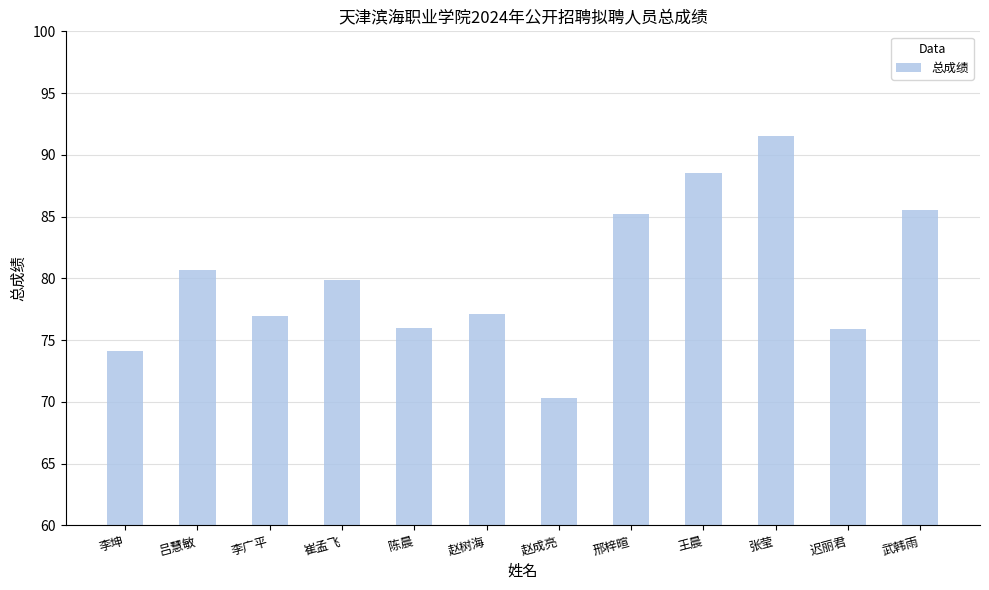

What is the change in value from 赵树海 to 赵成亮?

-6.8